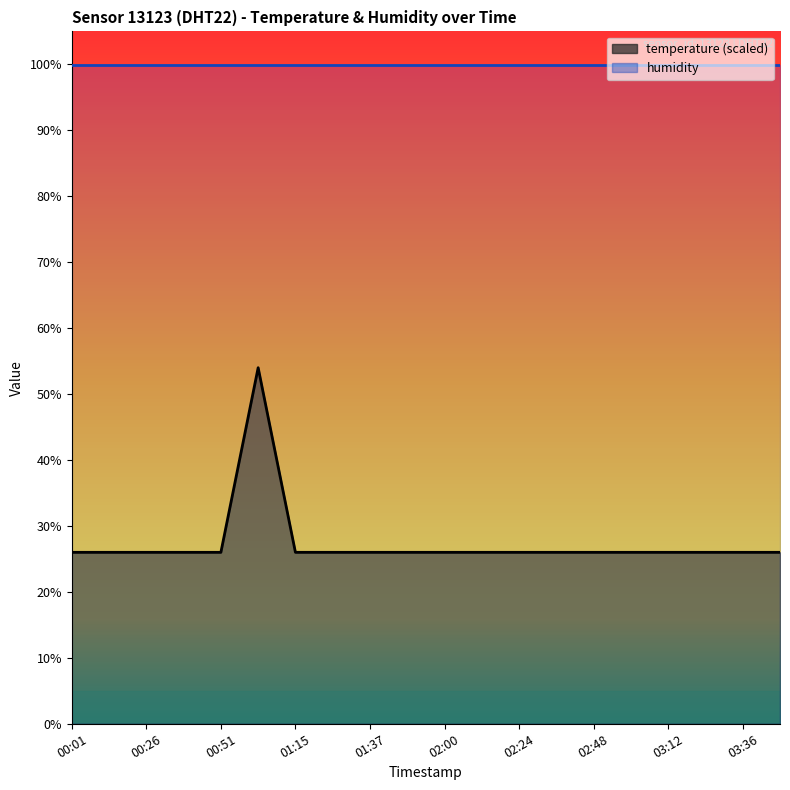

List the labels in order of value, largest first.

01:03, 00:01, 00:13, 00:26, 00:38, 00:51, 01:15, 01:27, 01:37, 01:48, 02:00, 02:12, 02:24, 02:36, 02:48, 03:00, 03:12, 03:24, 03:36, 03:48